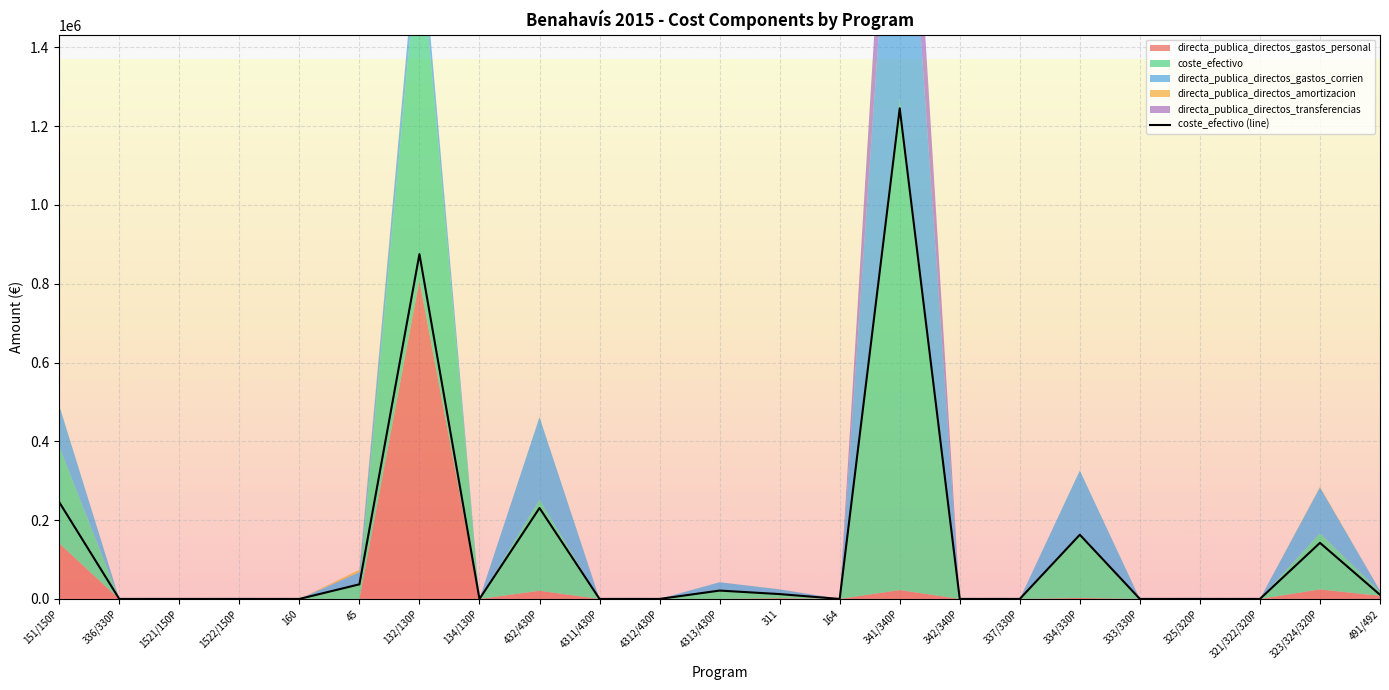

What is the difference between the second highest and minimum values?

875303.8